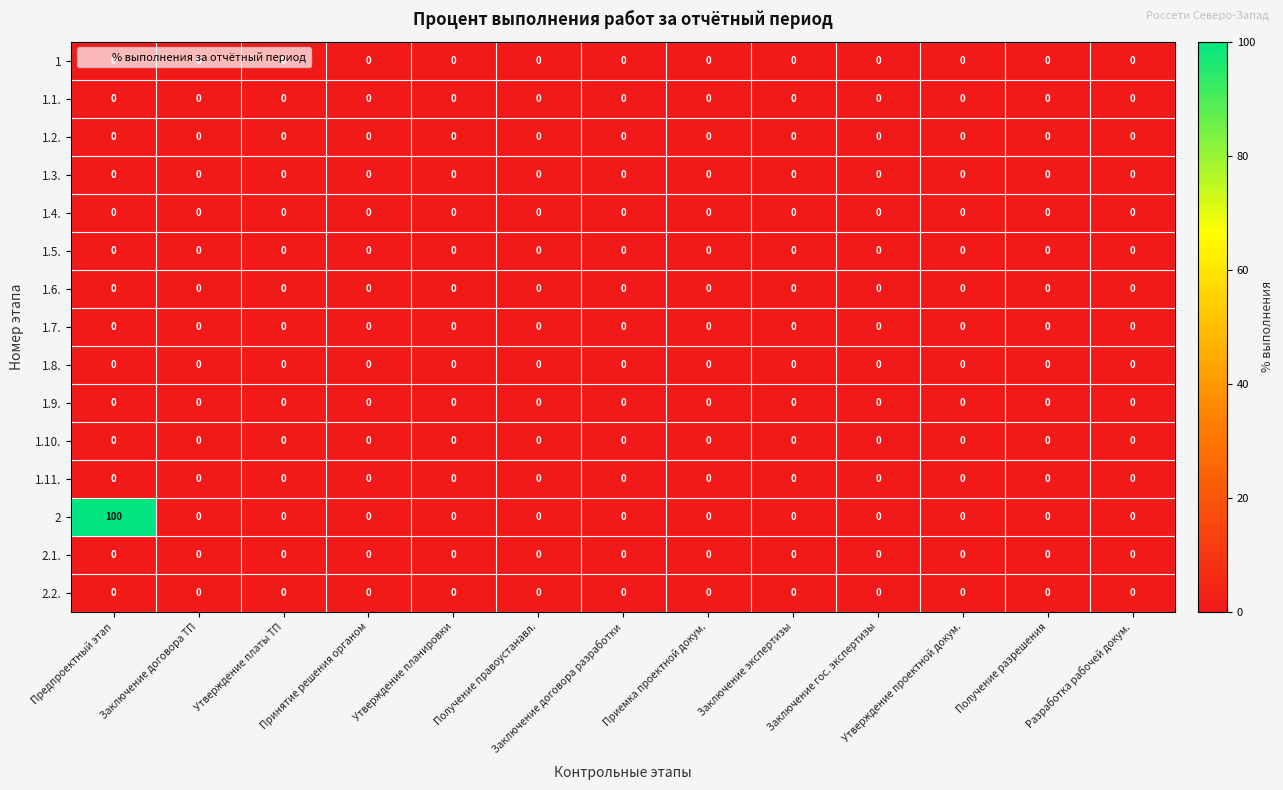

The value of 2.2. at Предпроектный этап is 0. True or false?

True